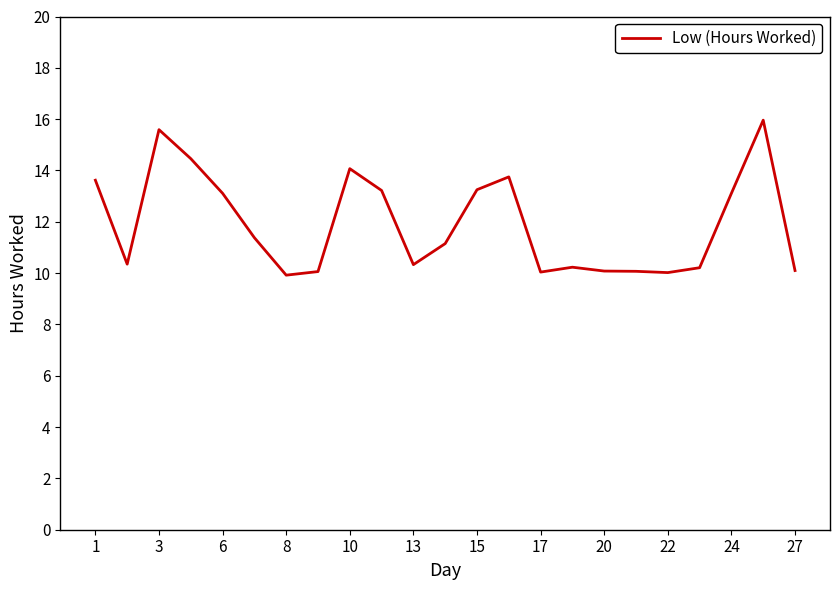

Is this an area chart (filled region under the line)?

No